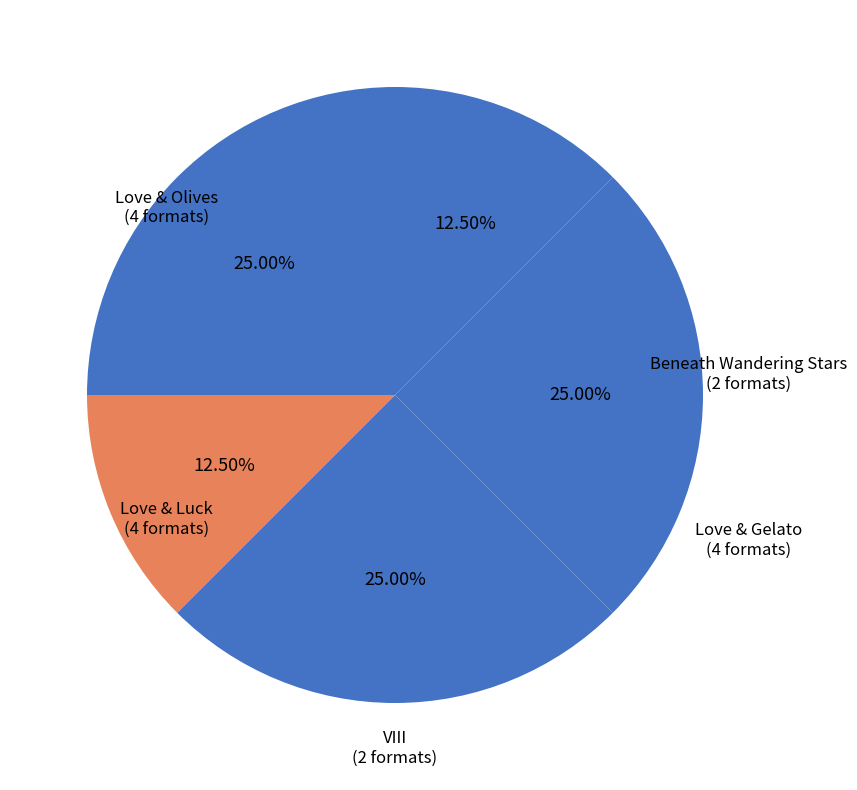

To the nearest percent, what is the difference between the largest and smallest slice percentages?

12%